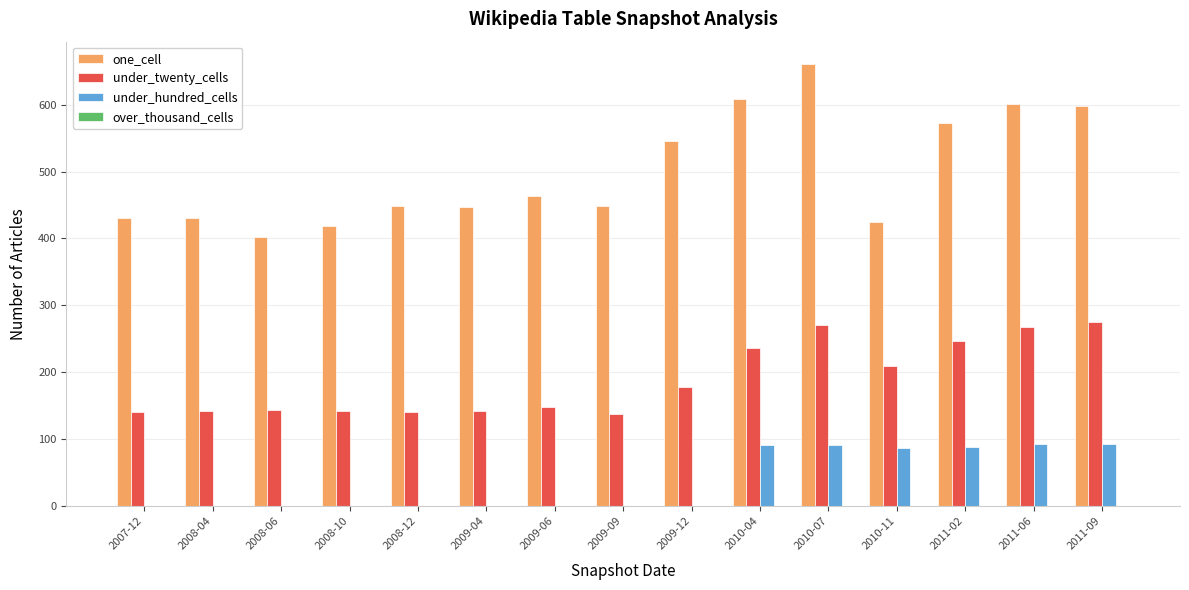

What is the sum of all under_hundred_cells values?

545